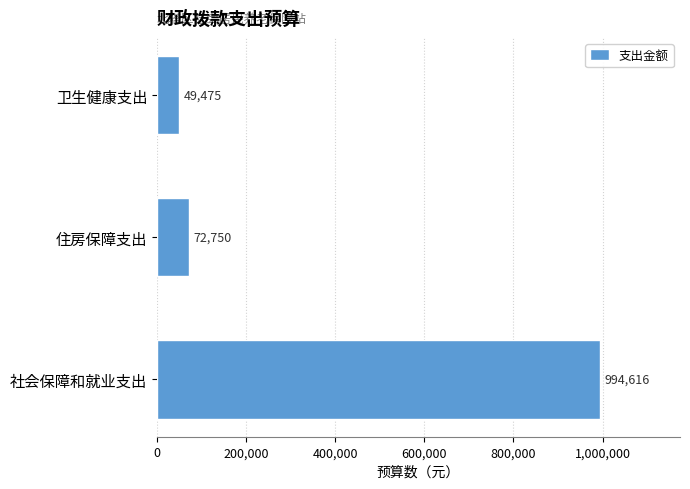

Reading bottom to top, transcribe all the data shown in this chart.

社会保障和就业支出=994616	住房保障支出=72750	卫生健康支出=49475